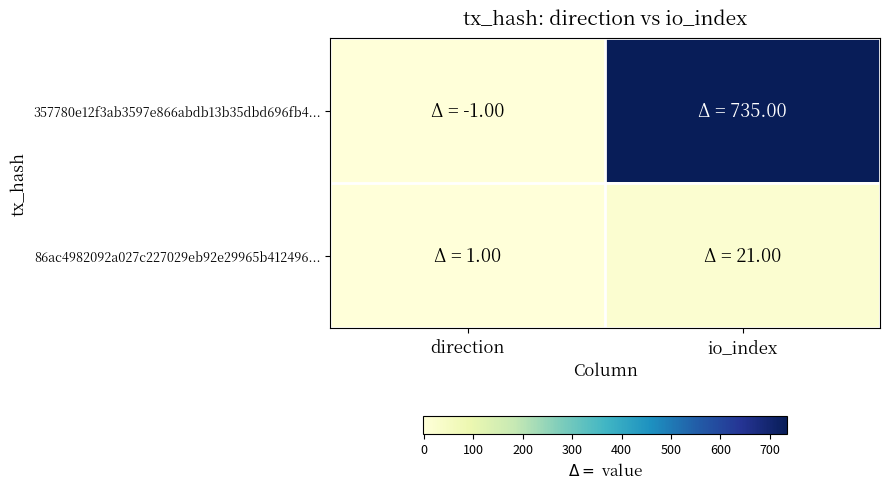

At how many categories does at least one series exceed 63?

1